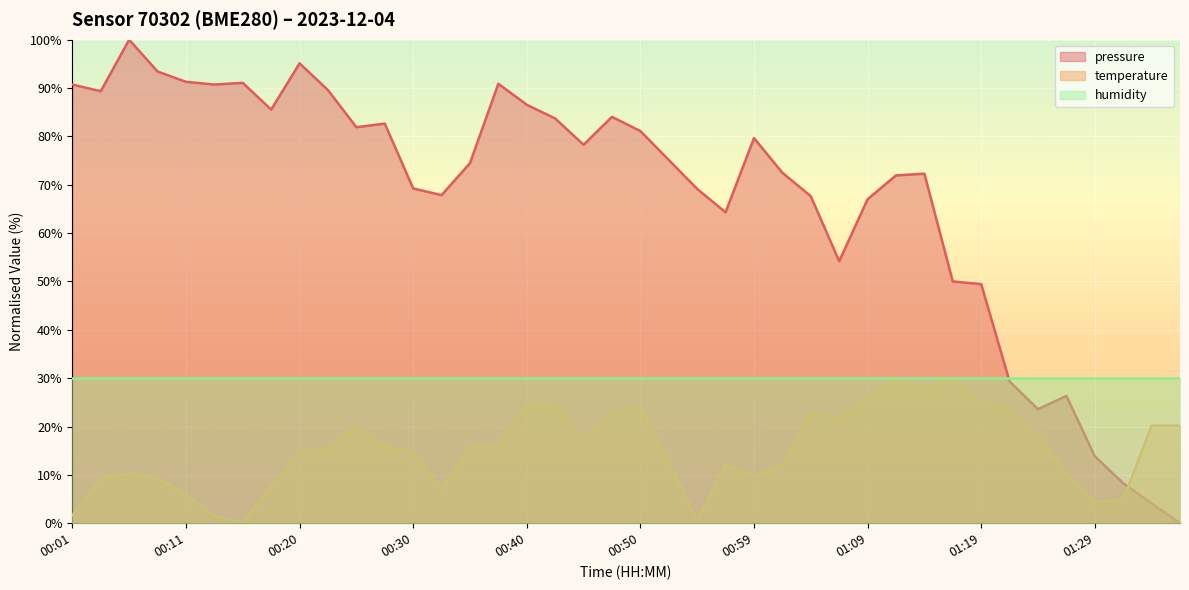

Where do temperature and pressure first cross each other?

01:31 and 01:33